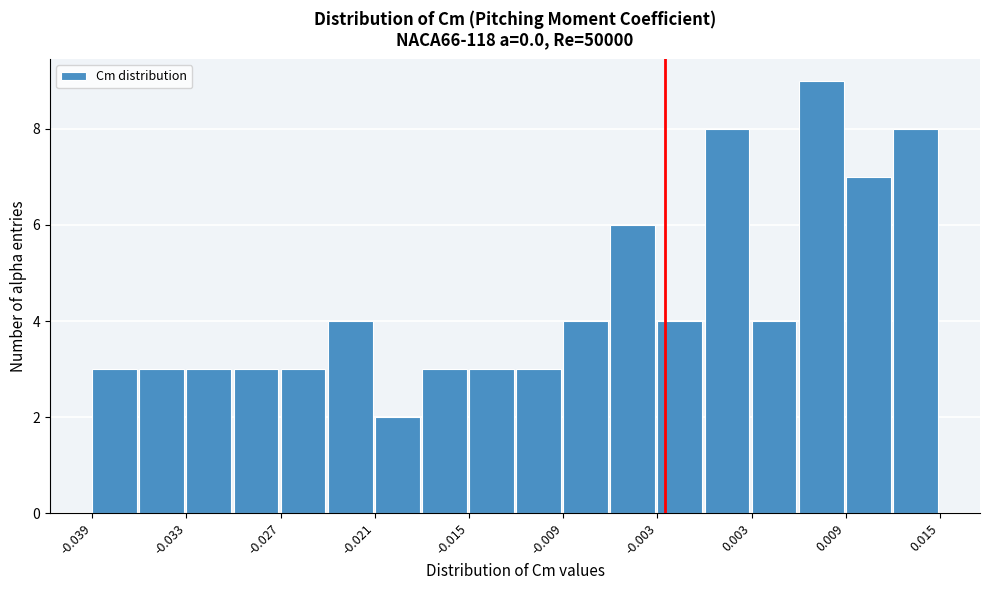

Around what value on the x-axis is the tallest bar? Give the approximate position of its centre, as read against the axis.

0.007